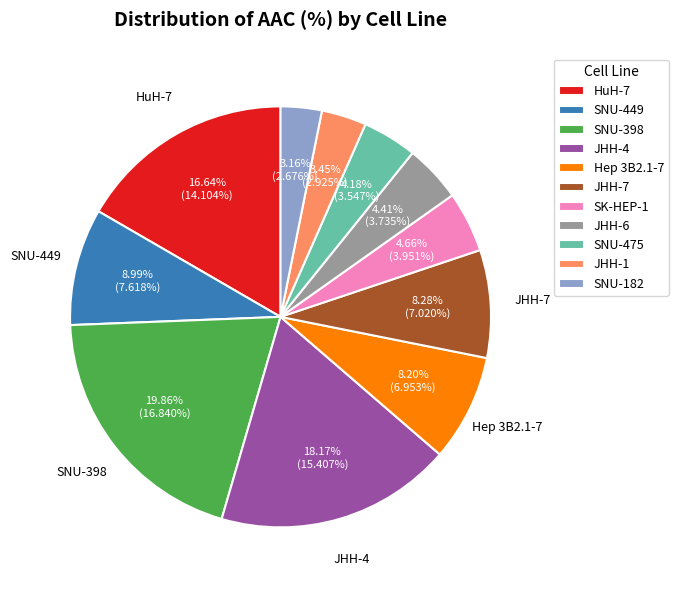

Is it true that SNU-398 is 20% of the pie?

True